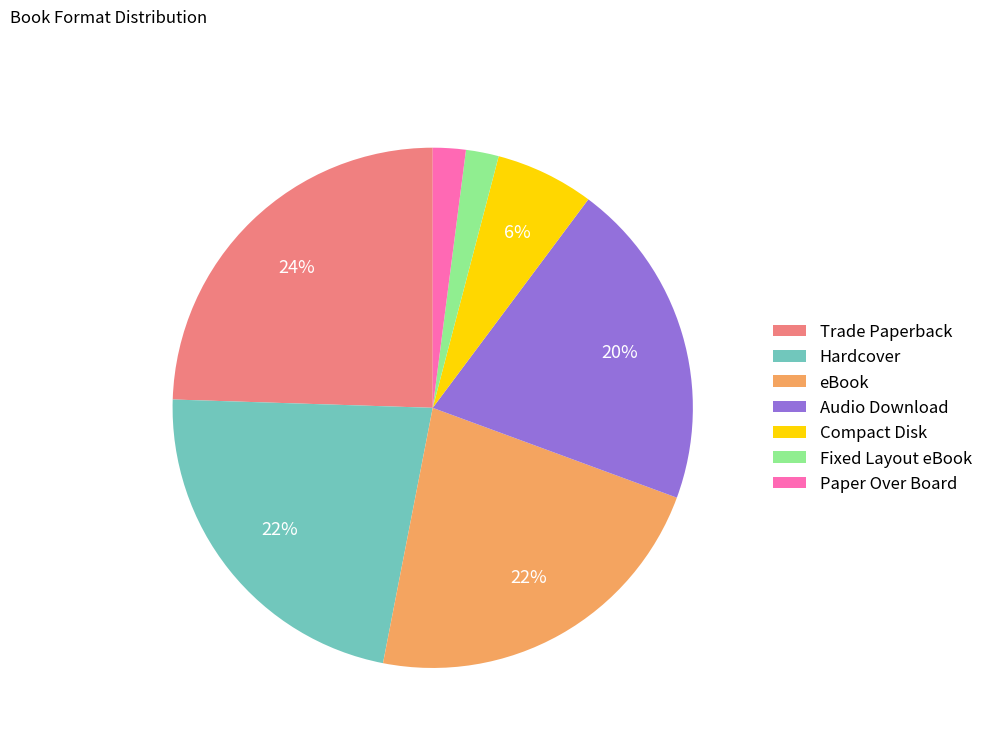

Count the number of slices in the pie.

7